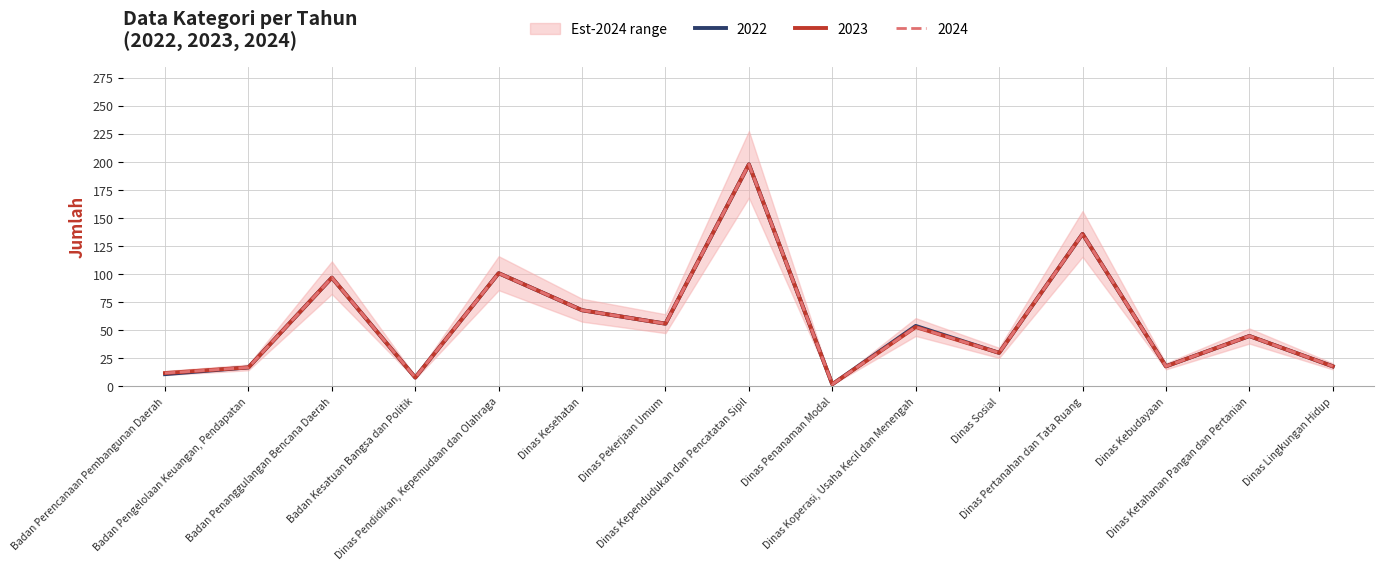

What is the difference between the highest and lowest values at Dinas Koperasi, Usaha Kecil dan Menengah?

1